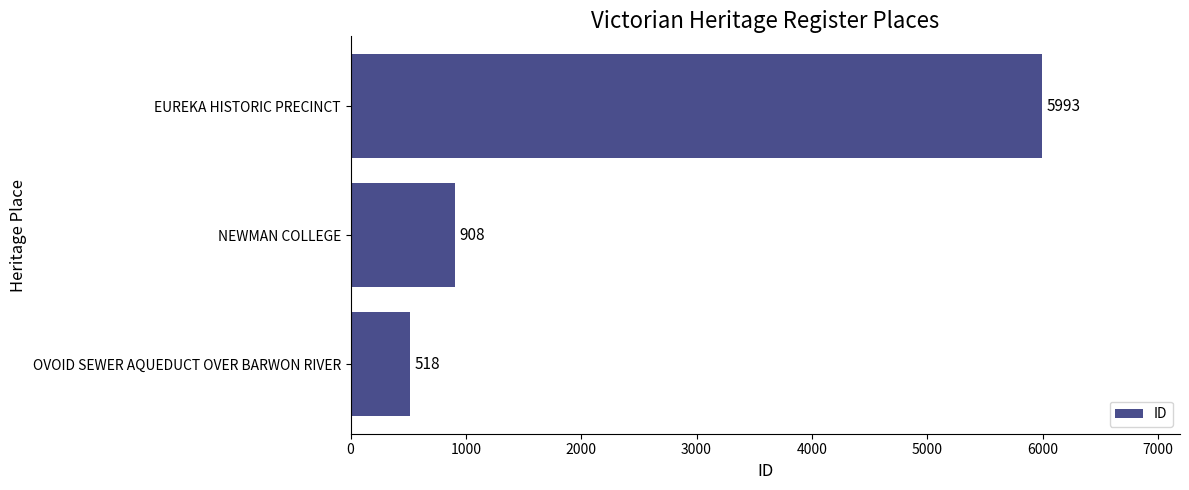

Which label corresponds to the largest value in the chart?

EUREKA HISTORIC PRECINCT